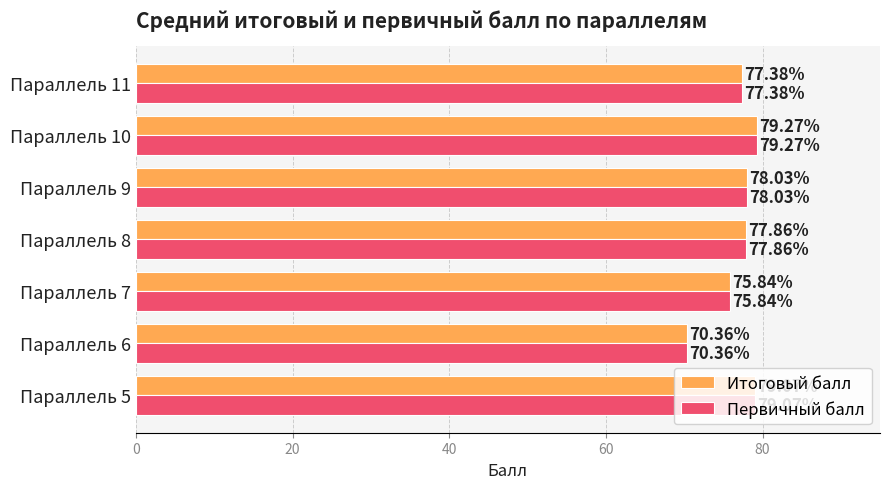

At how many categories does at least one series exceed 76?

5